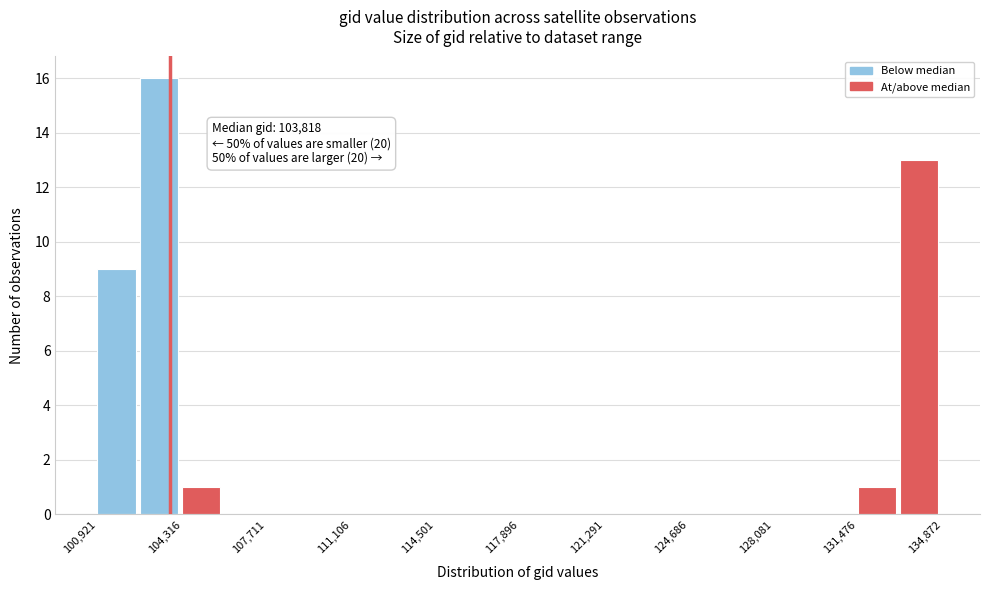

Read against the x-axis, roughly where is the centre of the tallest bar?

103500